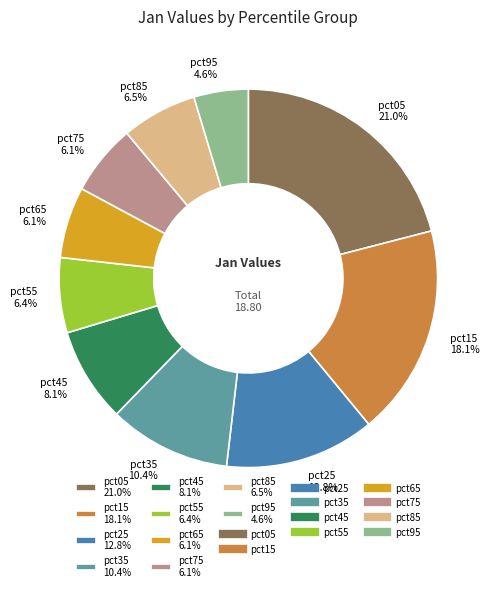

How many slices are in this pie chart?

10